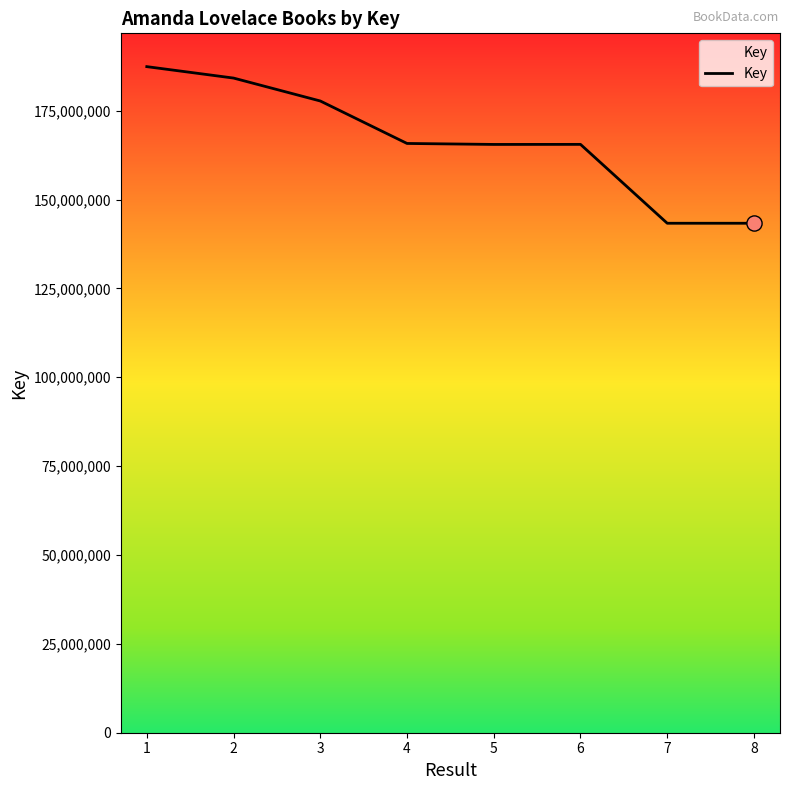

What is the ratio of the value at 3 to the value at 4?

1.1